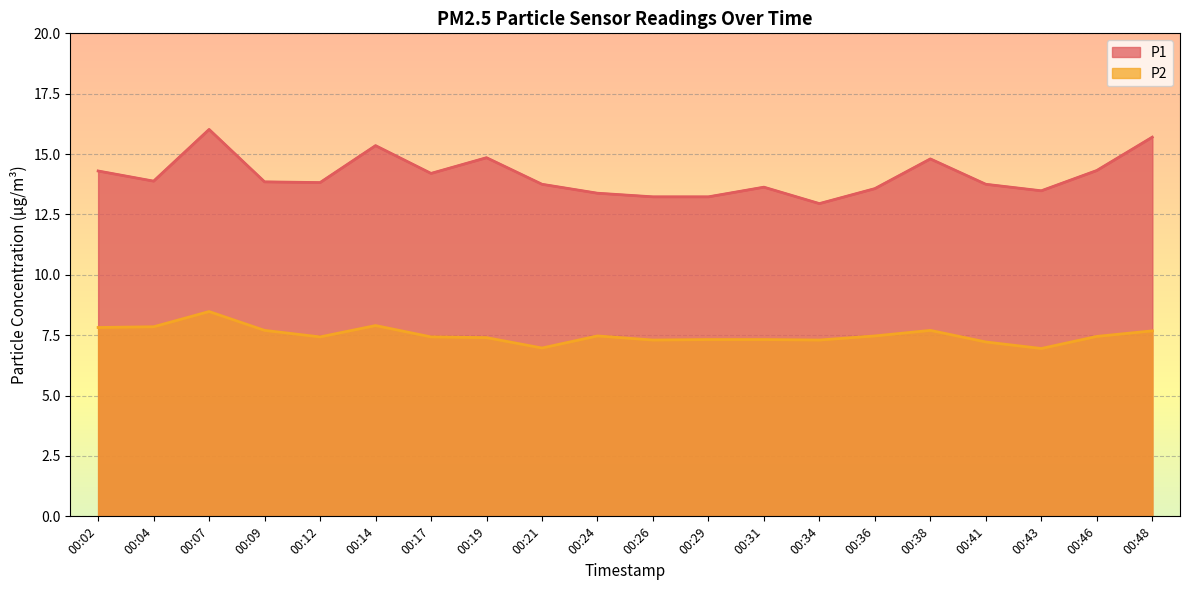

How many distinct data groups are displayed?

2